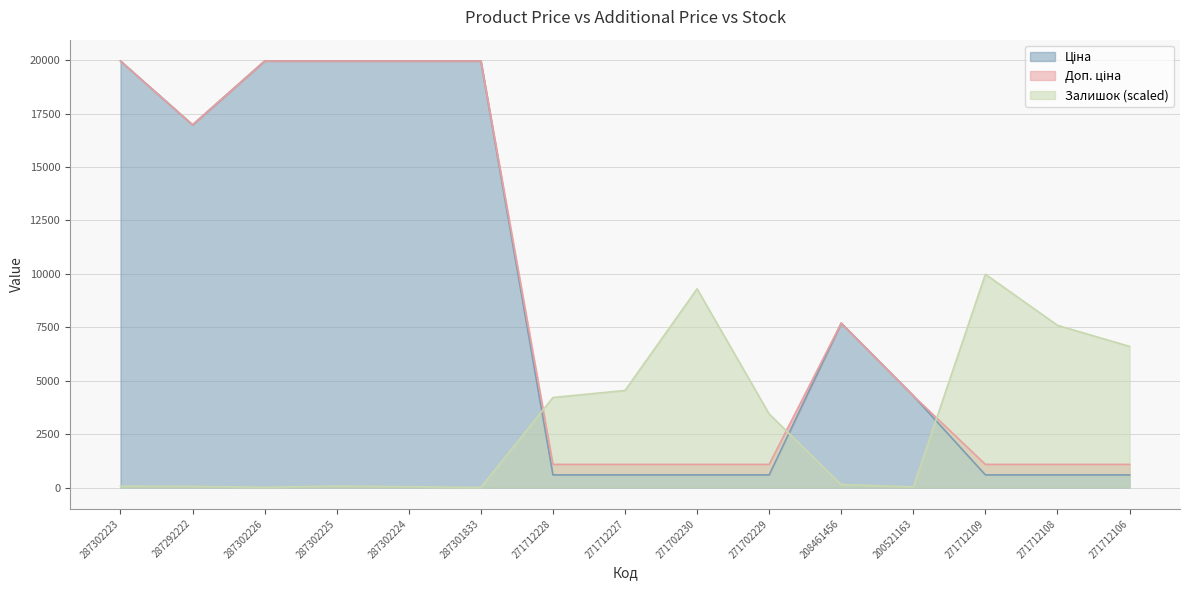

Rank the series by their maximum value, from highest to lowest.

Ціна, Доп. ціна, Залишок